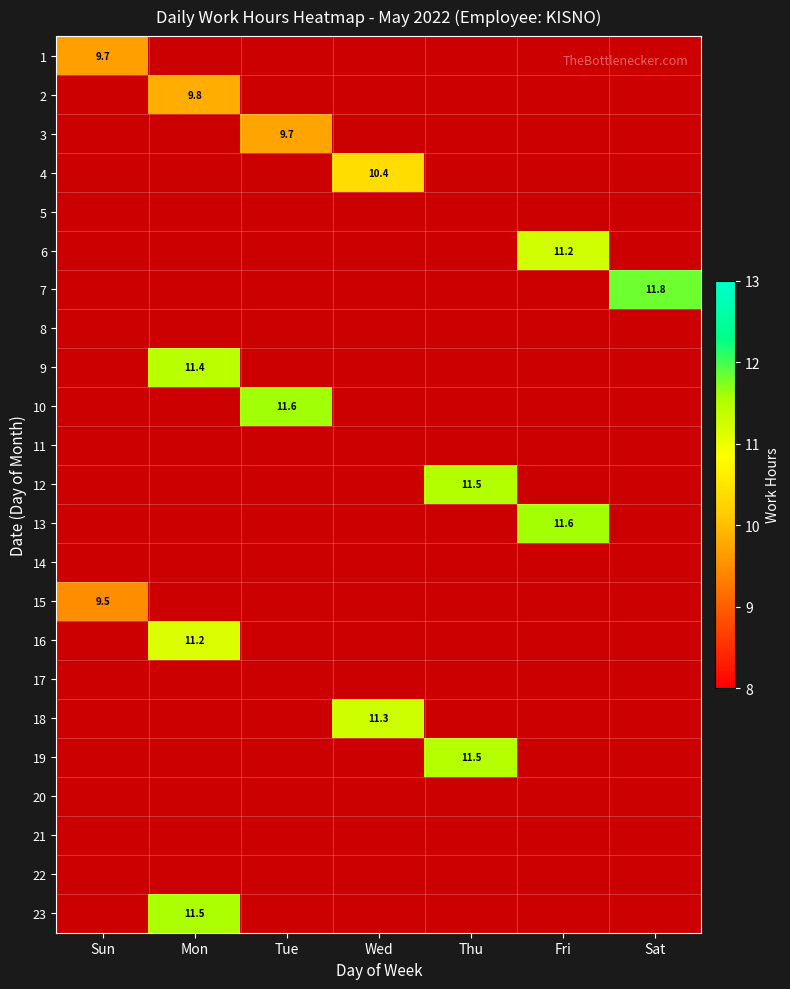

Rank the categories by 5 value from lowest to highest.

Sun, Mon, Tue, Wed, Thu, Fri, Sat